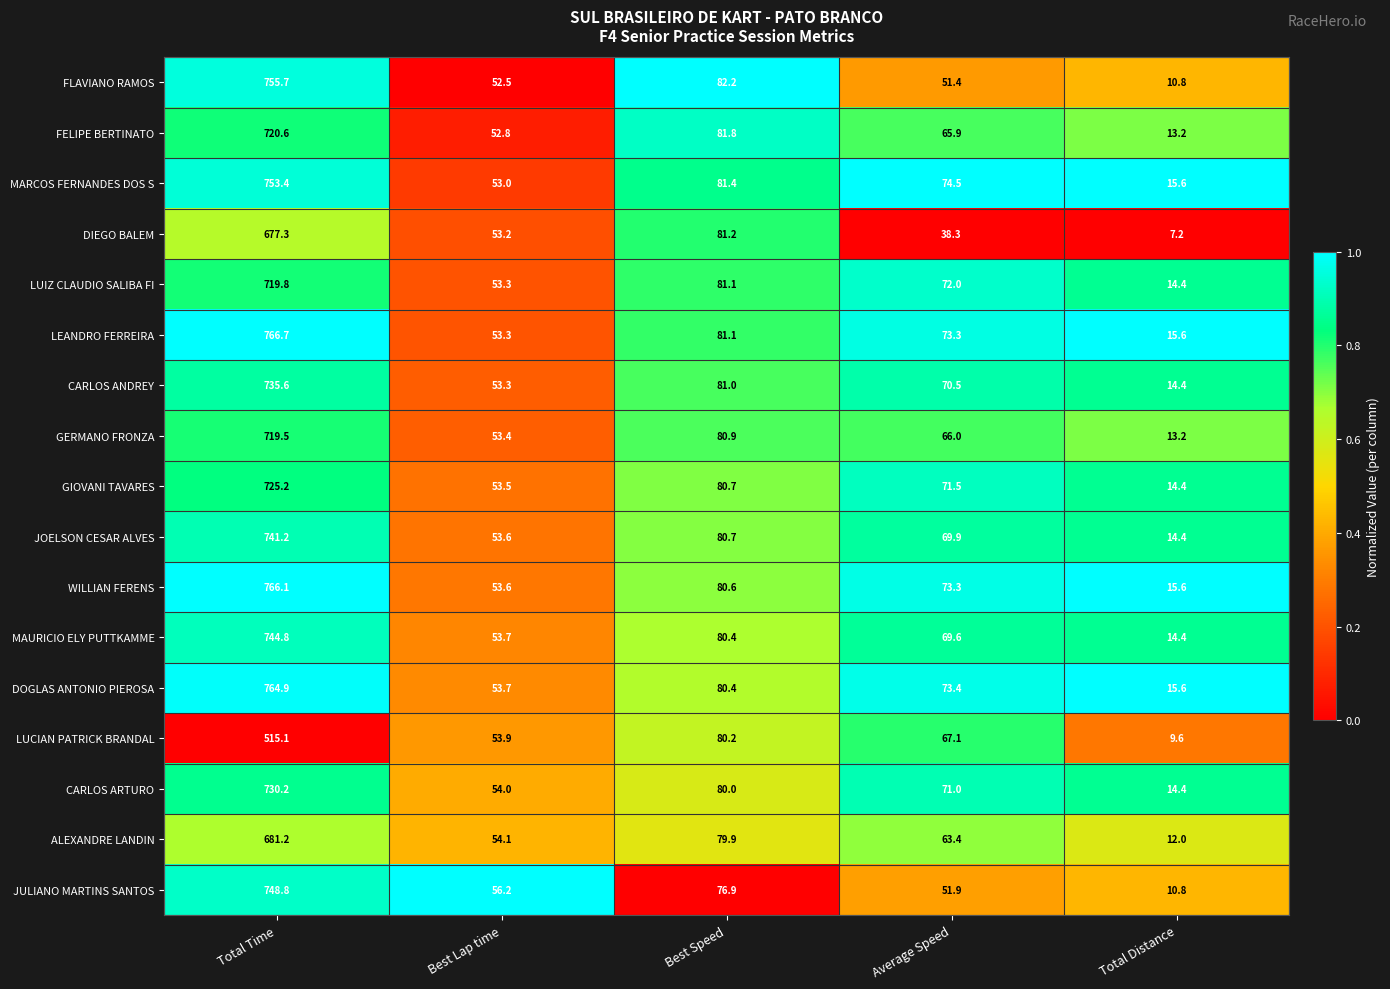

Which series has the largest total across all categories?

LEANDRO FERREIRA